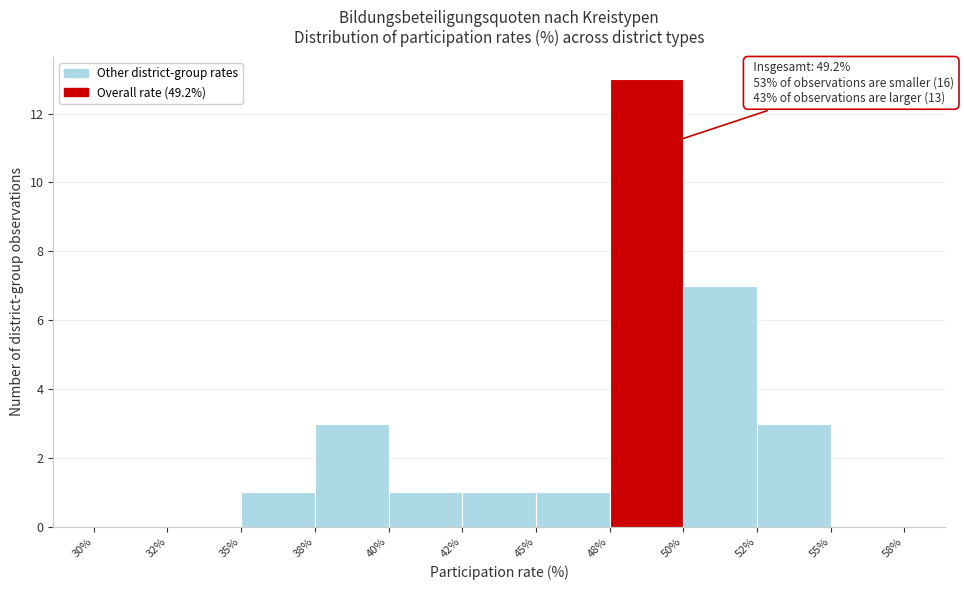

Reading left to right, extract all data points from this chart.

30%=0	32%=0	35%=1	38%=3	40%=1	42%=1	45%=1	48%=13	50%=7	52%=3	55%=0